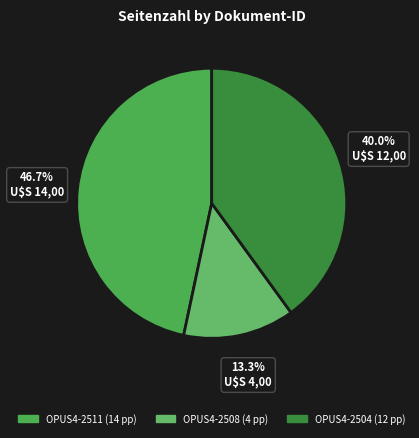

To the nearest percent, what is the average slice percentage?

33%